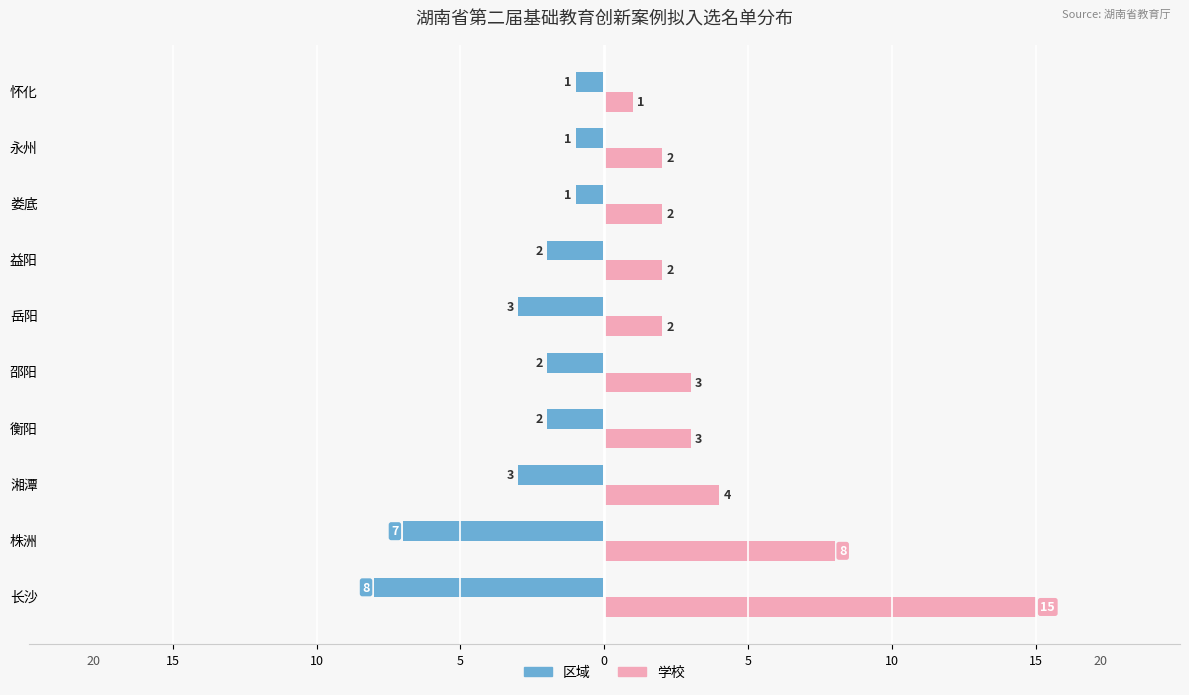

What are all the series names shown in the legend?

区域, 学校